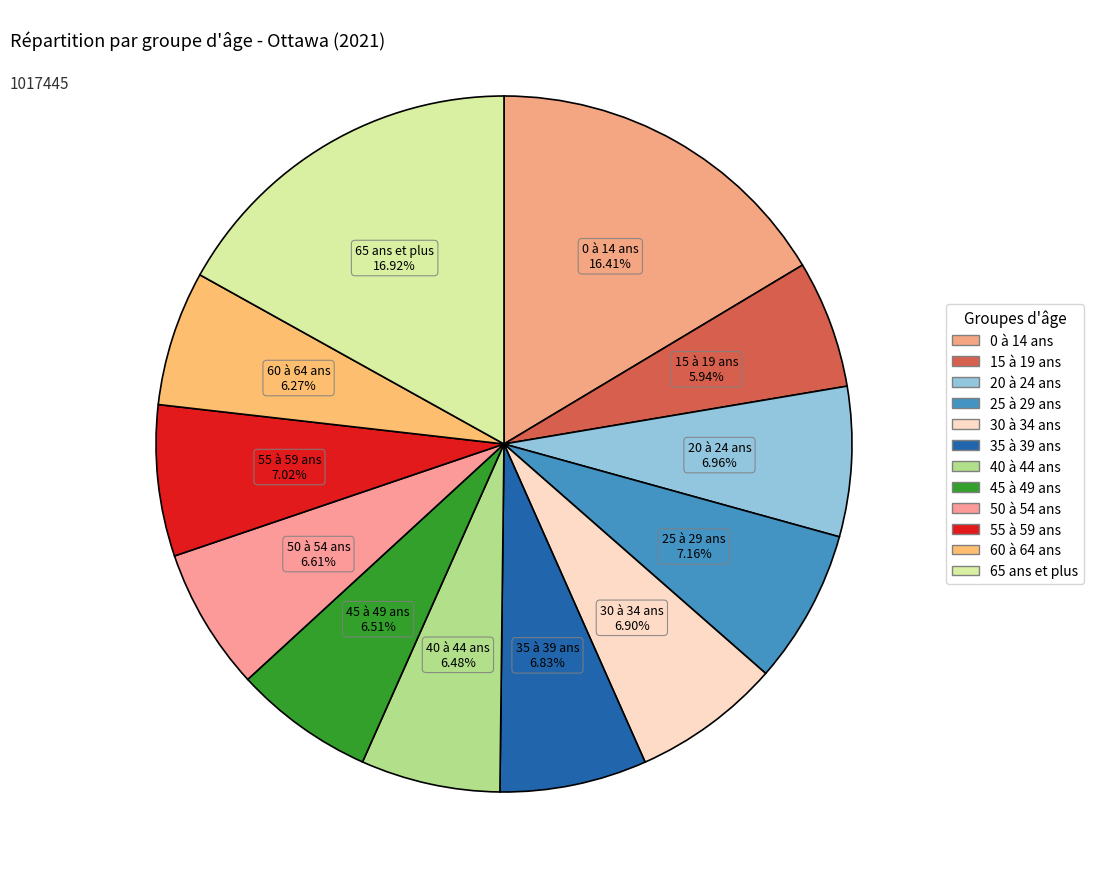

Between 15 à 19 ans and 40 à 44 ans, which is larger?

40 à 44 ans